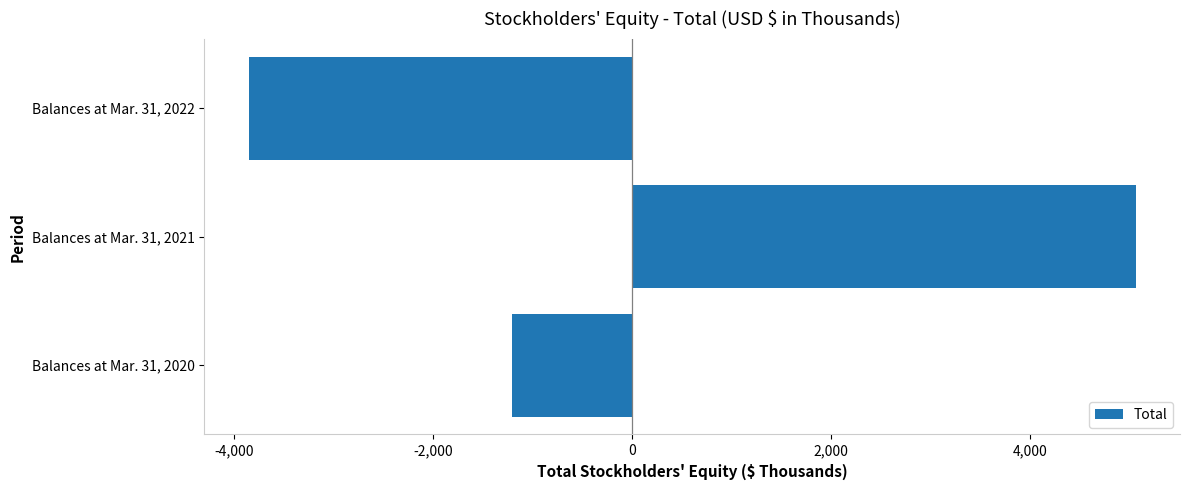

What is the greatest value displayed?

5059